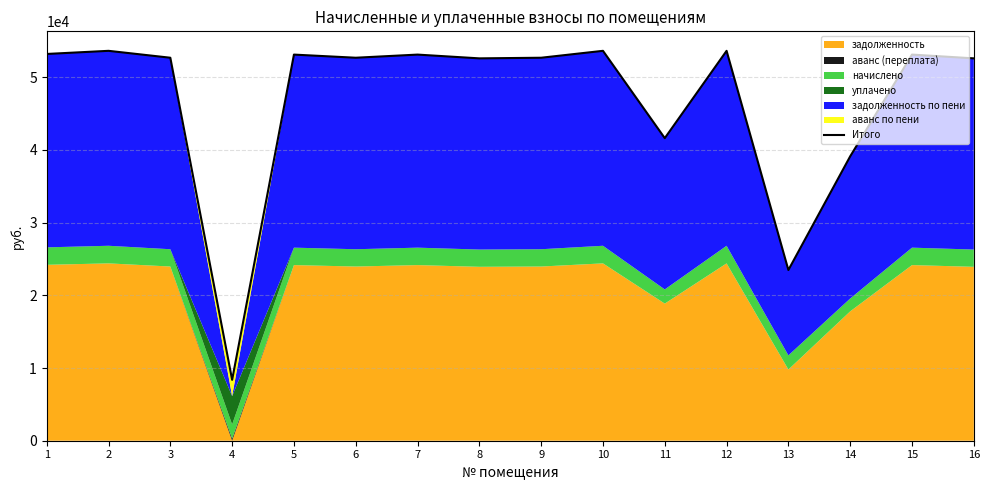

Count the number of values greater than 52689.

10